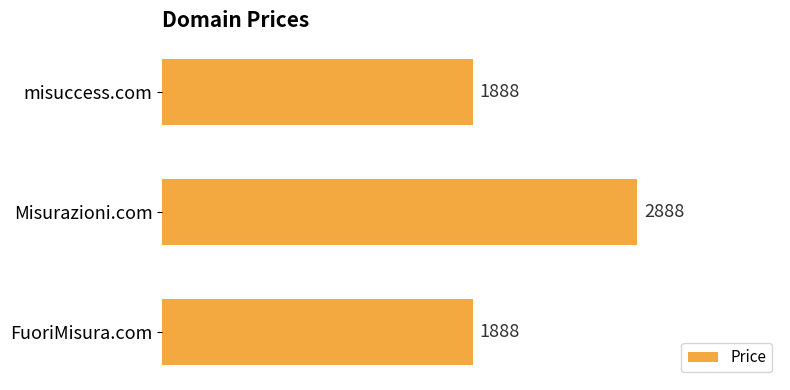

Is it true that the value at FuoriMisura.com is 1200?

False